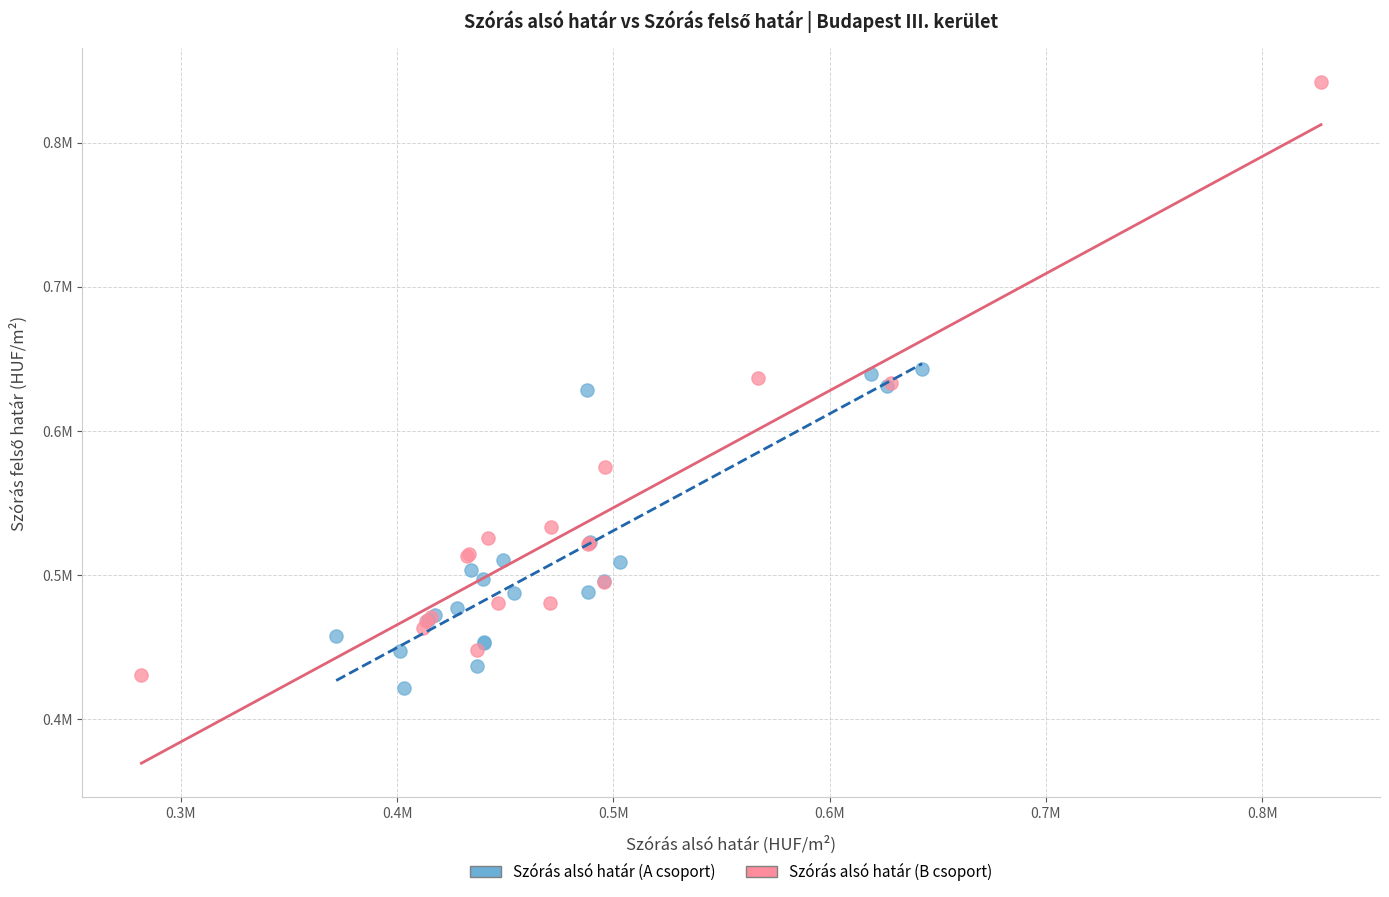

What are all the series names shown in the legend?

Szórás alsó határ (A csoport), Szórás alsó határ (B csoport)